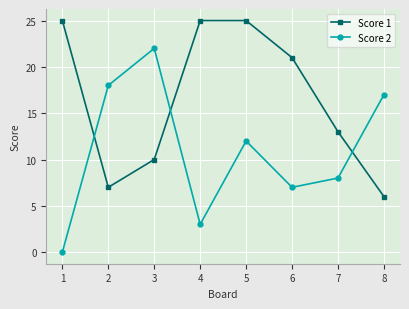

Where is Score 2 nearest to the value 11?

5